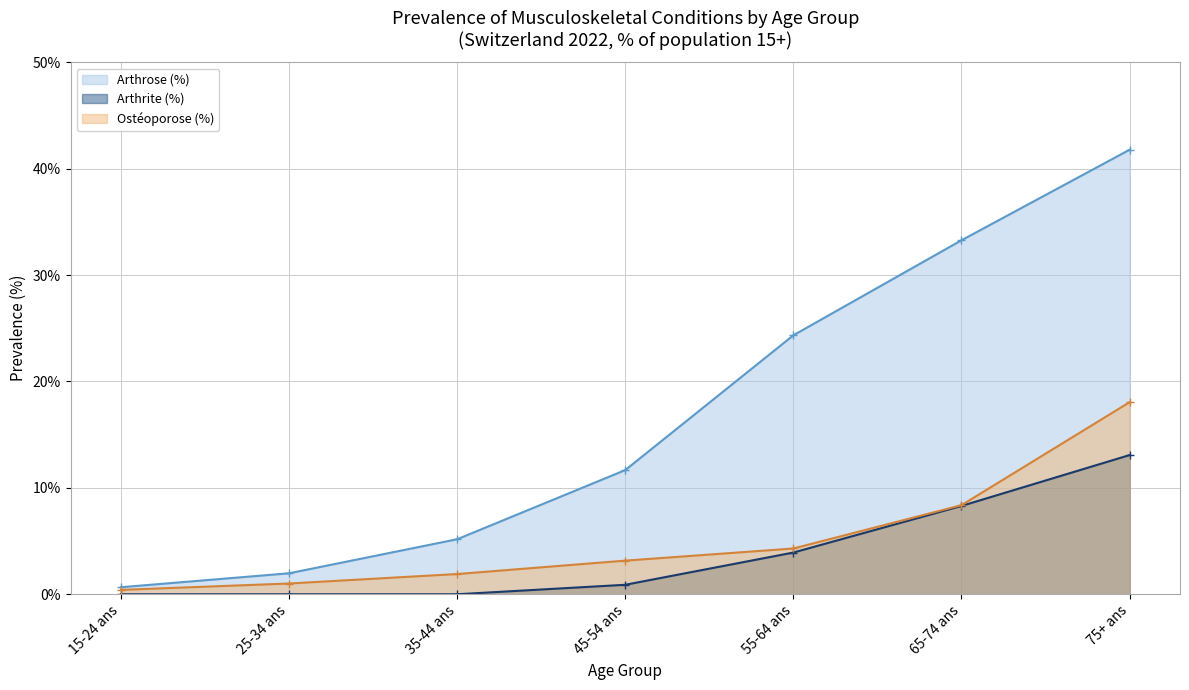

What is the label of the 6th point from the left?

65-74 ans